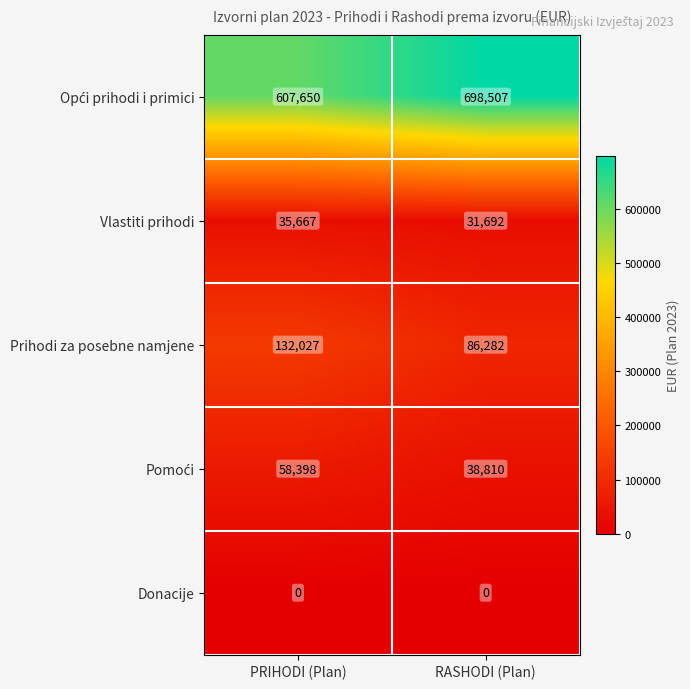

What is the difference between the maximum and minimum values in the Prihodi za posebne namjene series?

45745